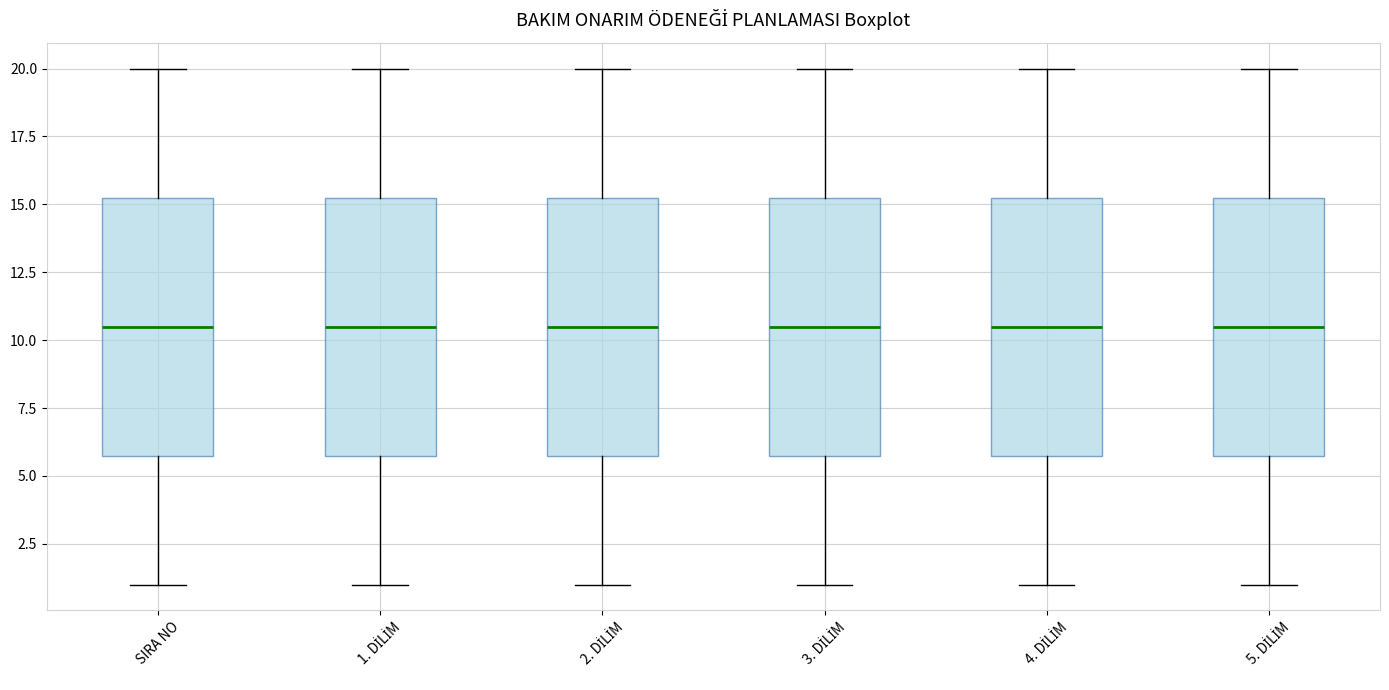

Reading left to right, transcribe this box plot: for each box, give where its median line is, the range the box spans, and where its two whiskers end, as read against the y-axis. The values are not printed on the chart, so give them approximately, as read against the axis.

SIRA NO: median 10.5, box 6.0 to 15.5, whiskers 1.0 to 20.0
1. DİLİM: median 10.5, box 6.0 to 15.5, whiskers 1.0 to 20.0
2. DİLİM: median 10.5, box 6.0 to 15.5, whiskers 1.0 to 20.0
3. DİLİM: median 10.5, box 6.0 to 15.5, whiskers 1.0 to 20.0
4. DİLİM: median 10.5, box 6.0 to 15.5, whiskers 1.0 to 20.0
5. DİLİM: median 10.5, box 6.0 to 15.5, whiskers 1.0 to 20.0